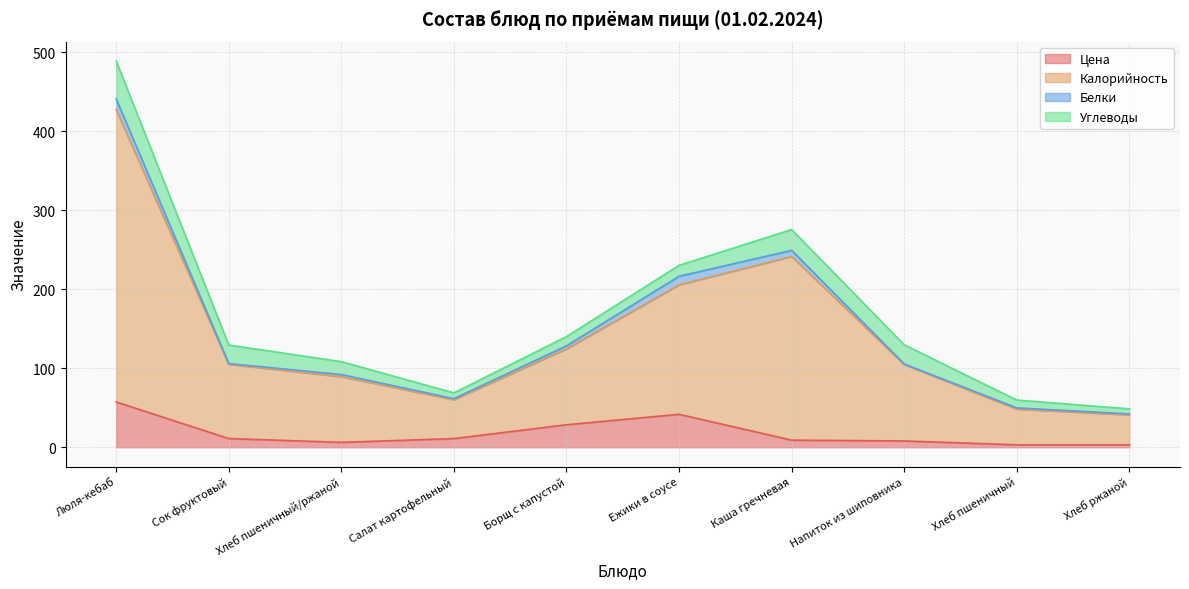

What position from the right is Сок фруктовый?

9